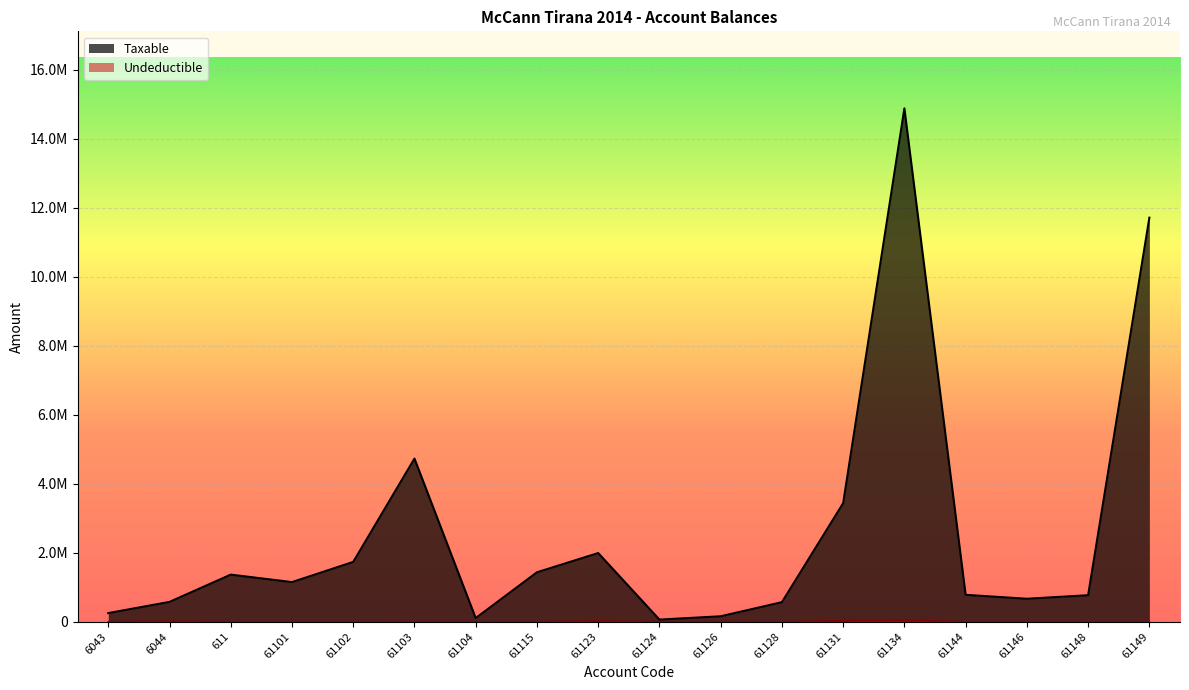

Is it true that Undeductible equals 3920.0 at 61103?

True